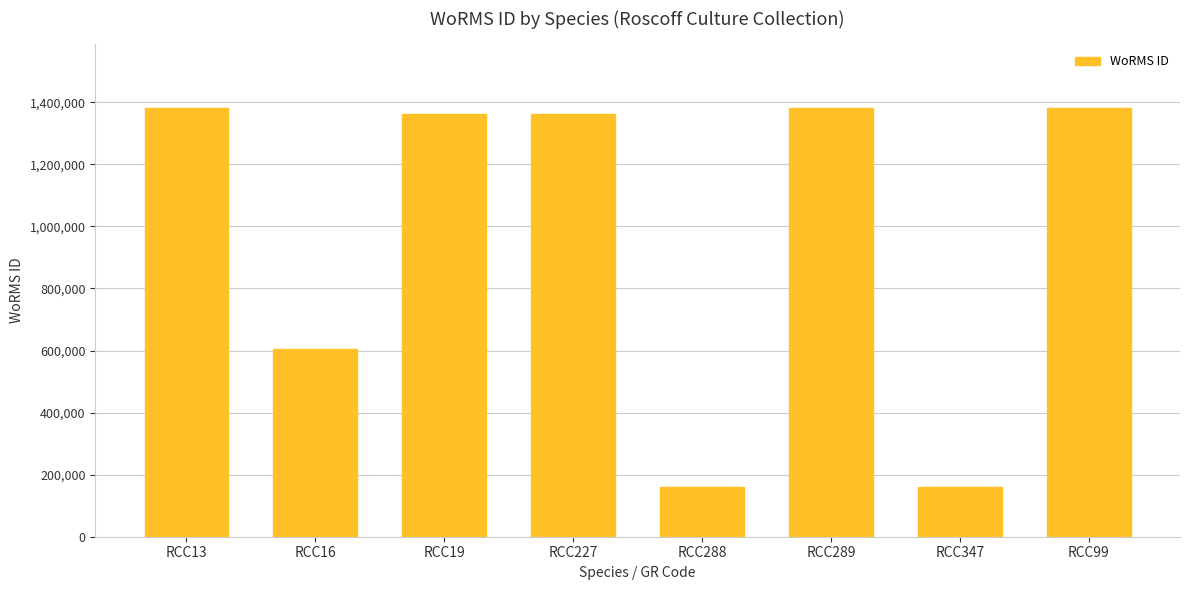

What is the maximum value shown in the chart?

1380402